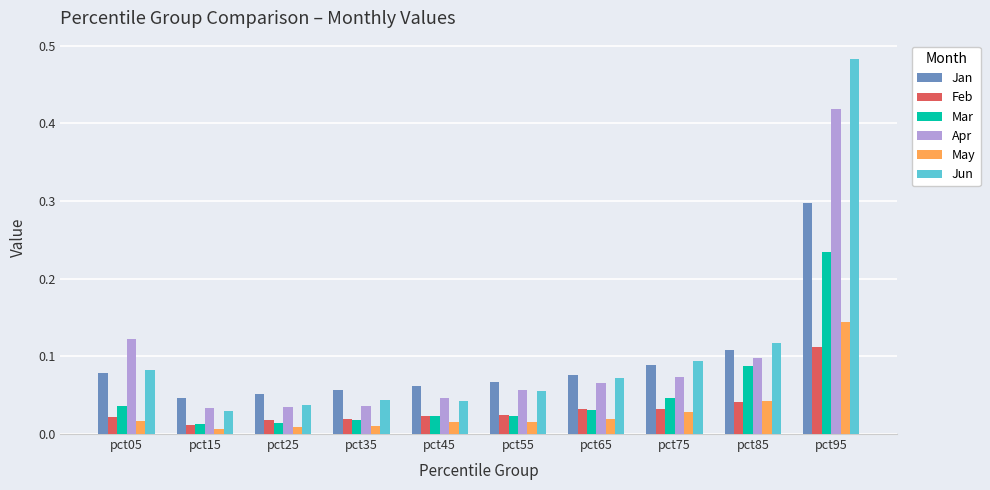

What are all the series names shown in the legend?

Jan, Feb, Mar, Apr, May, Jun